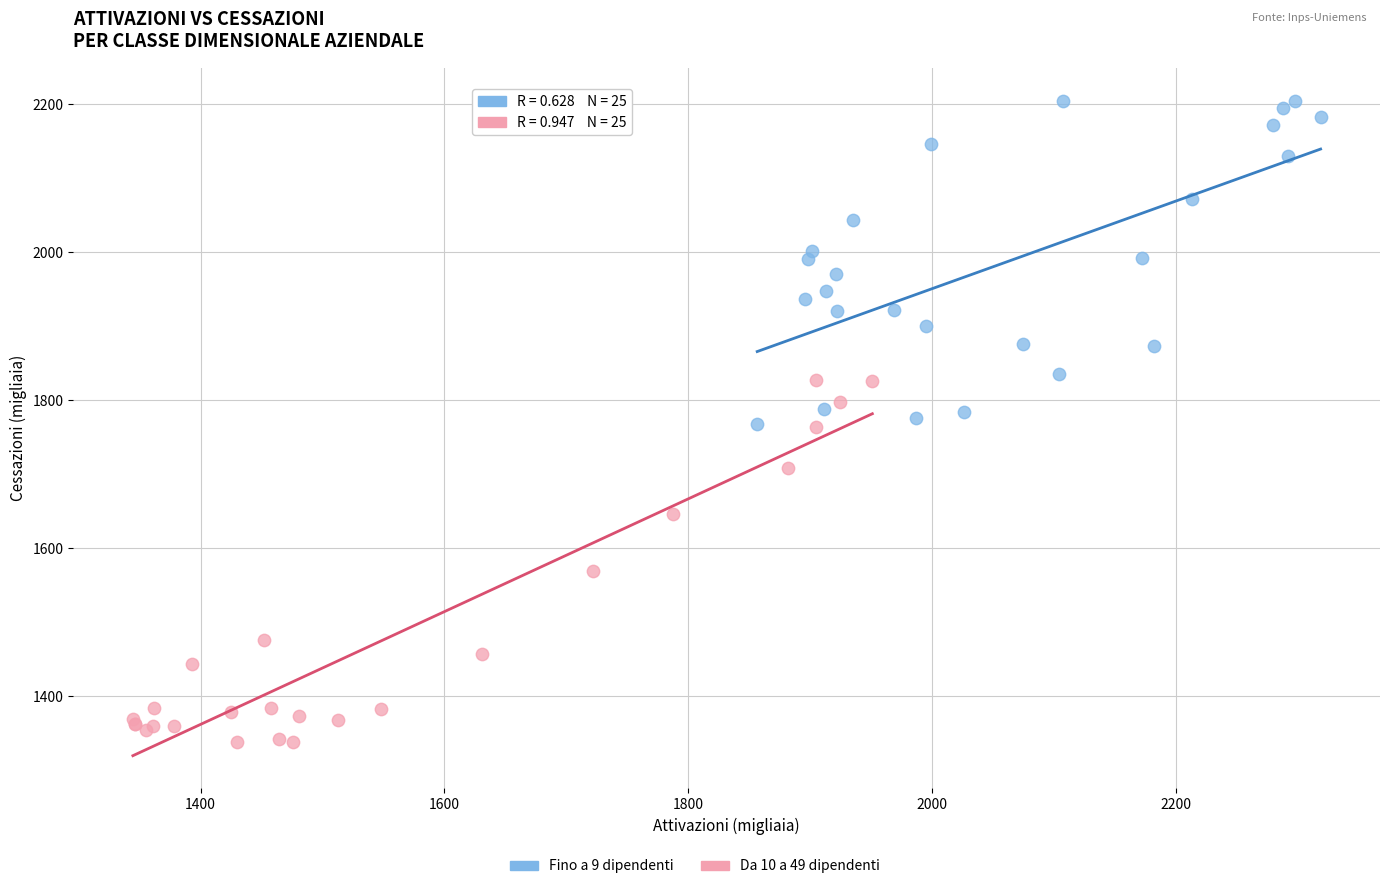

Which series reaches the maximum Y coordinate?

Fino a 9 dipendenti